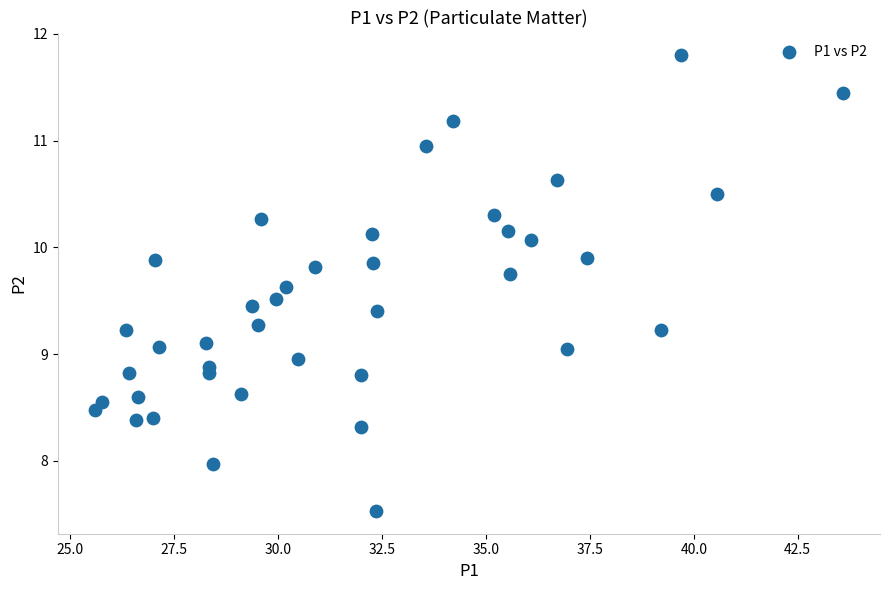

What is the range of Y values (max minus min)?

4.3